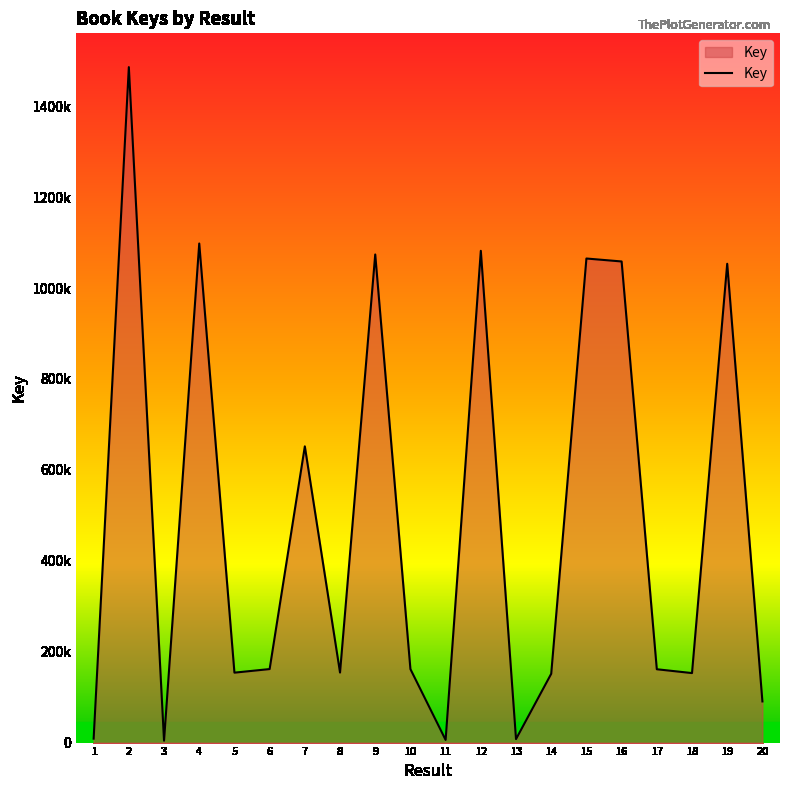

Does the chart display data point markers on the line(s)?

No